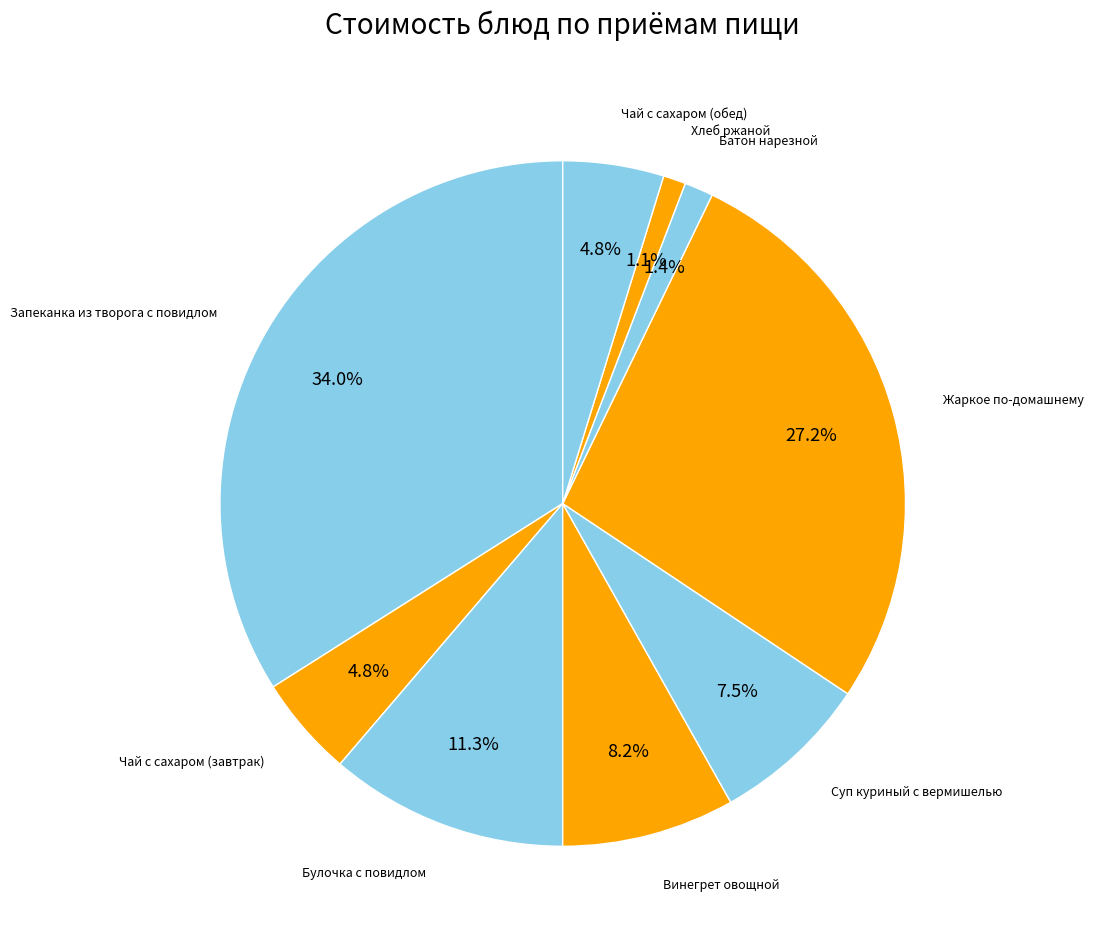

Count the number of slices in the pie.

9